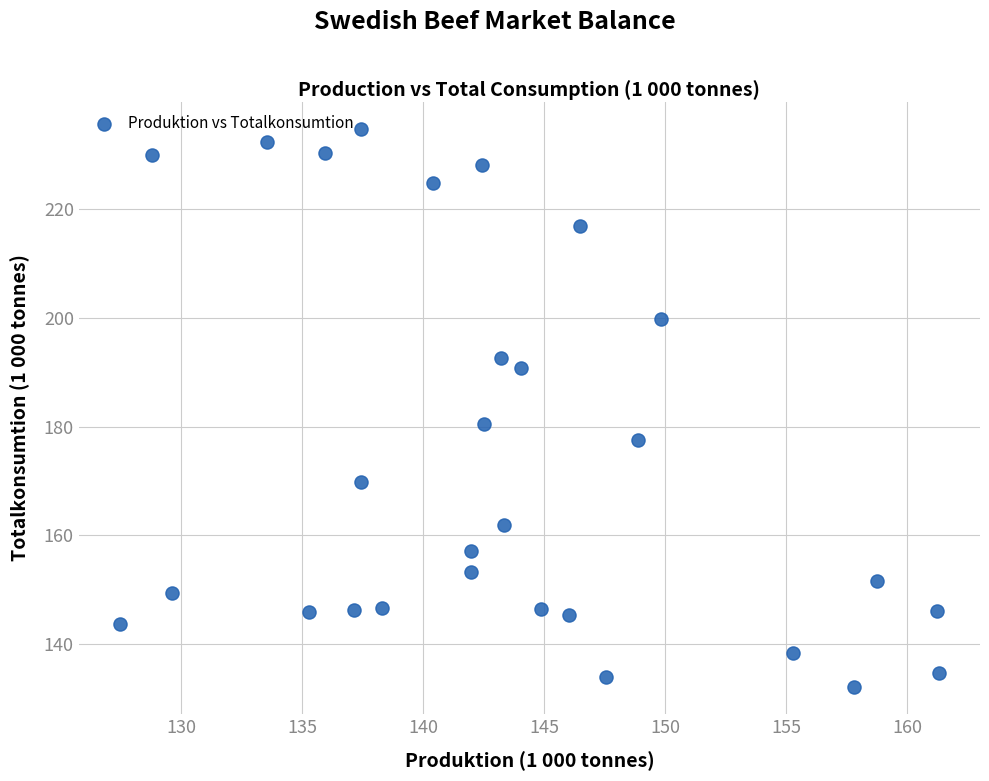

What is the range of Y values (max minus min)?

102.6